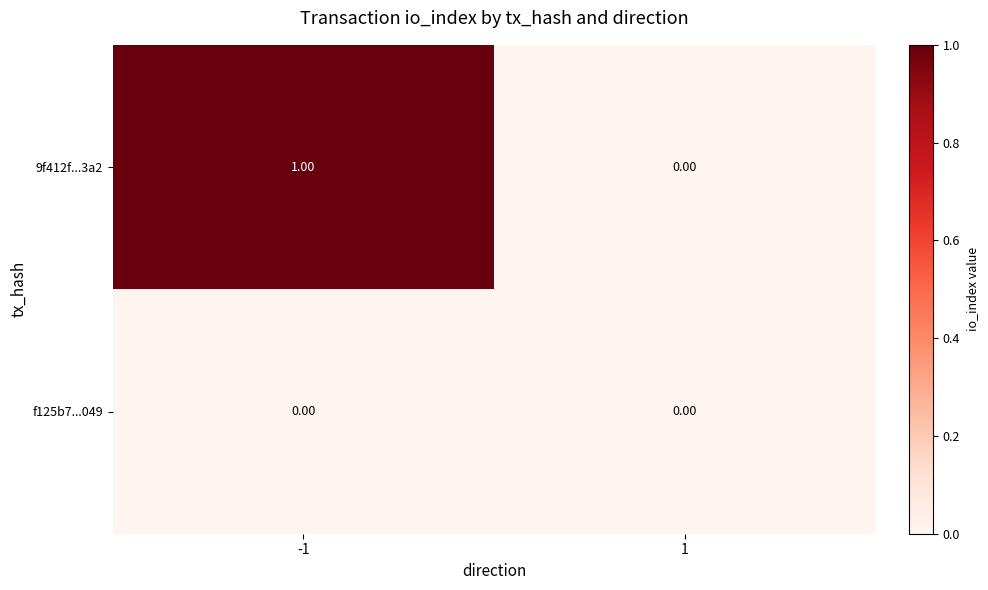

Which series has the largest total across all categories?

9f412f...3a2